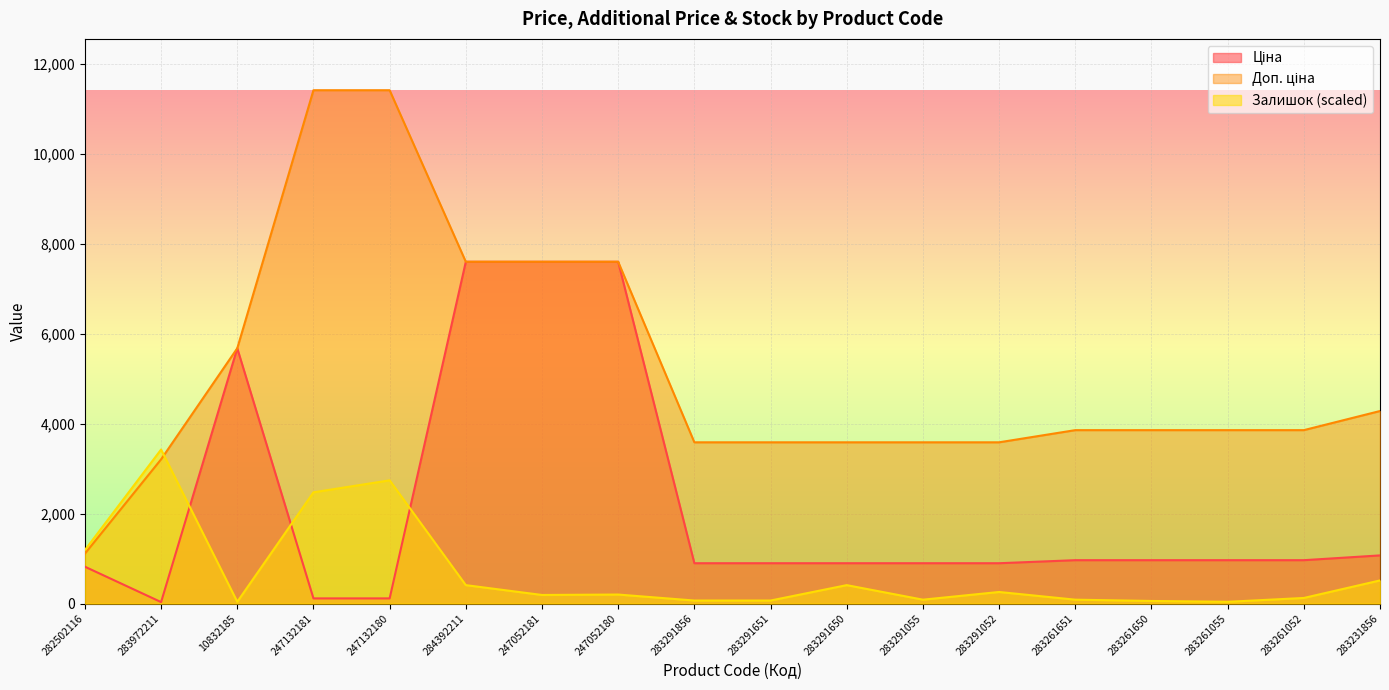

At which label does Доп. ціна first exceed 3854?

10832185